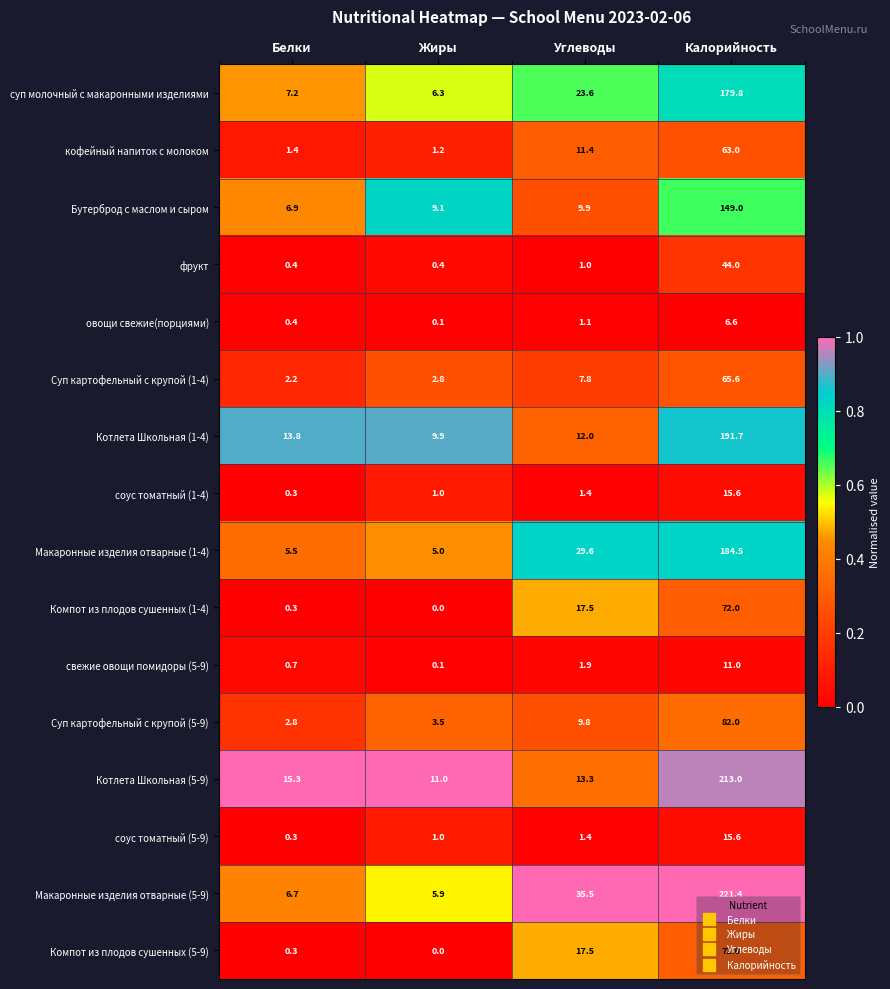

What is the difference between the second highest and second lowest values in the фрукт series?

0.6